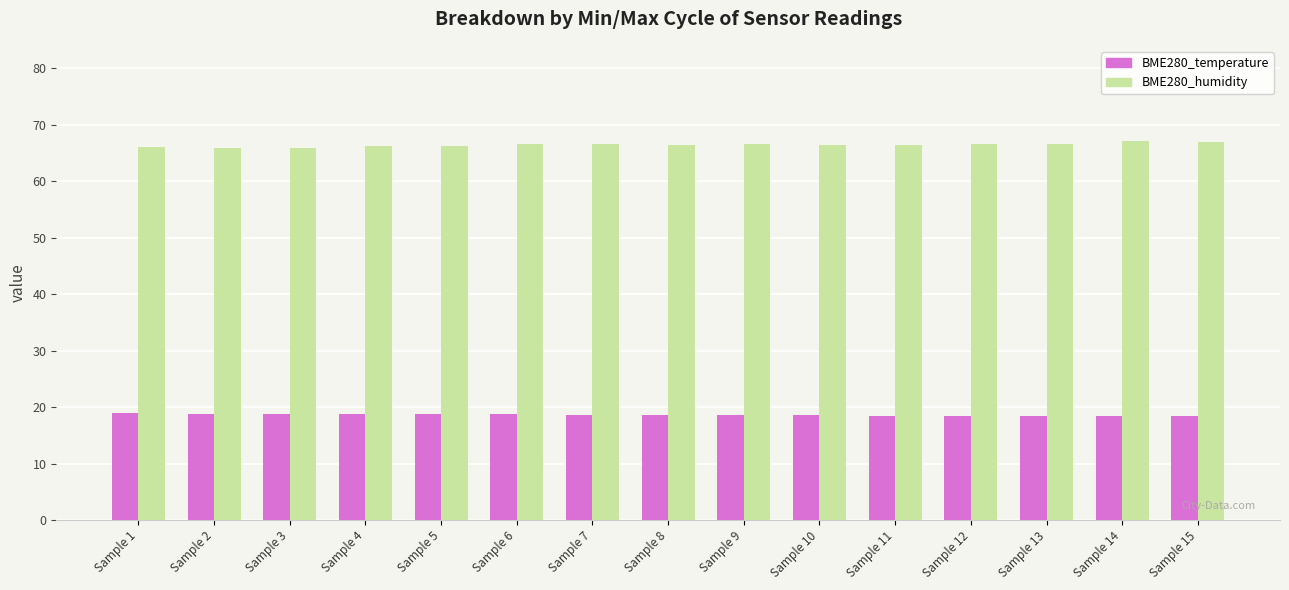

What value does the BME280_temperature series have at Sample 9?

18.6